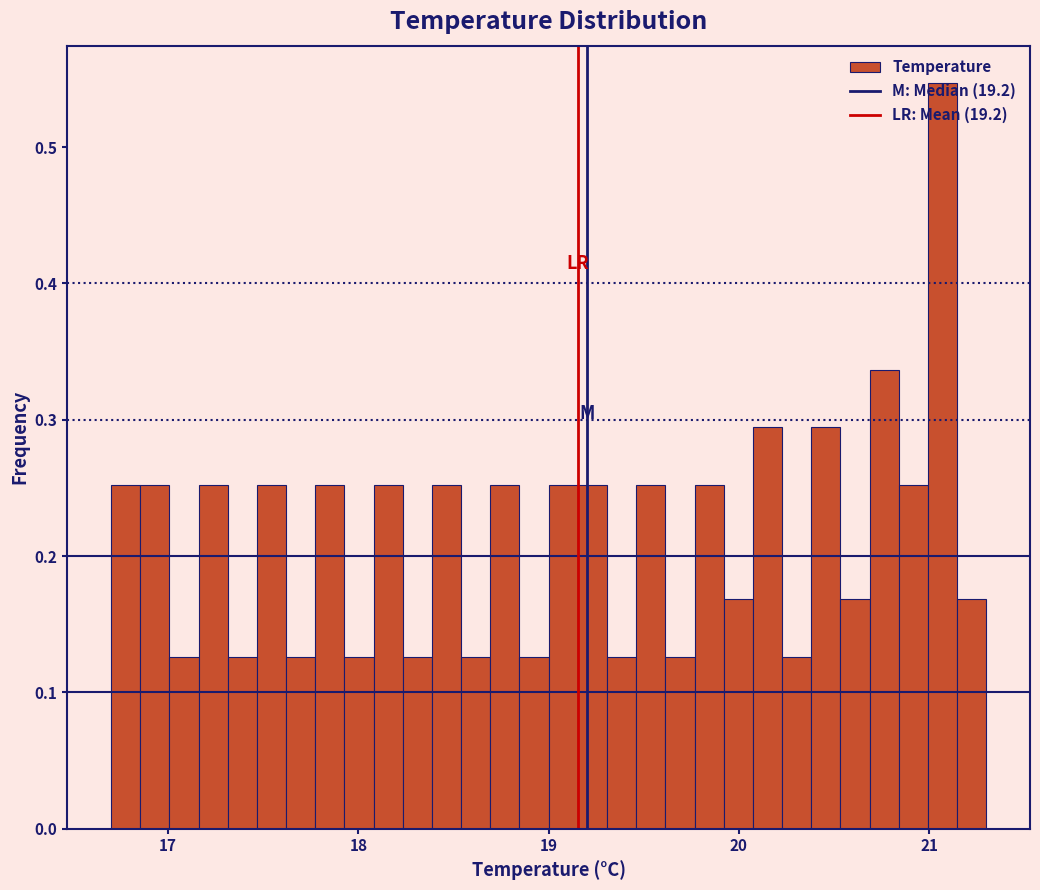

Read against the x-axis, roughly where is the centre of the tallest bar?

21.1